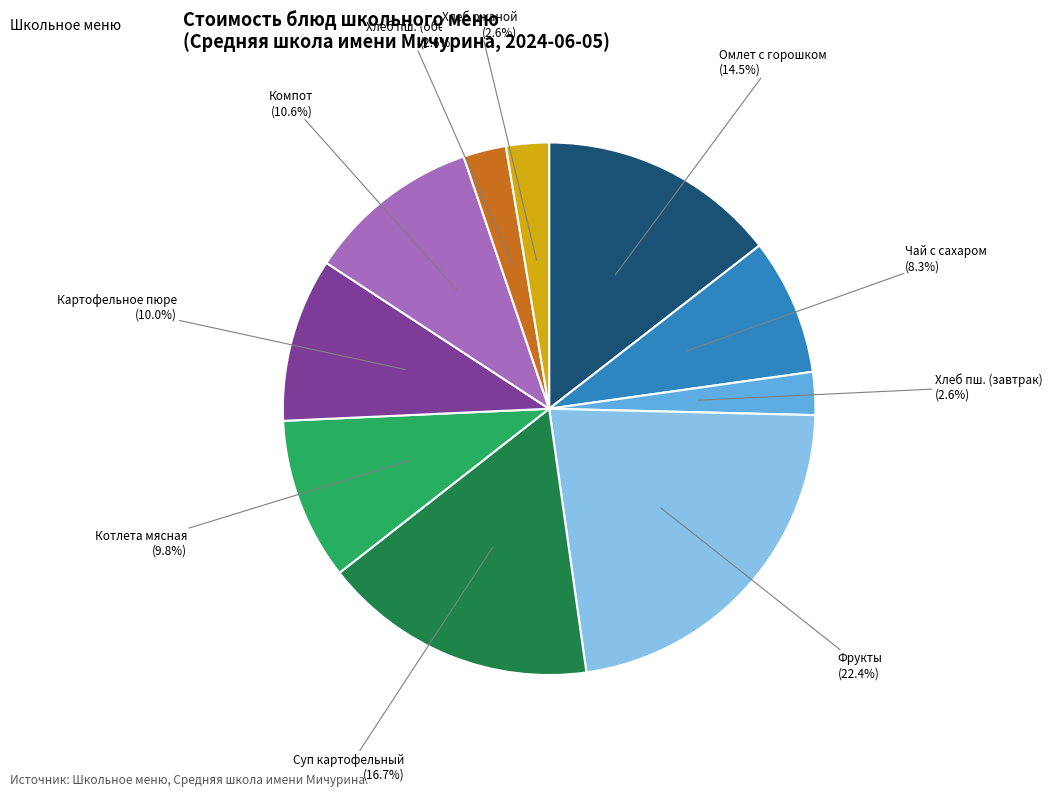

Is there a majority slice in this chart?

No